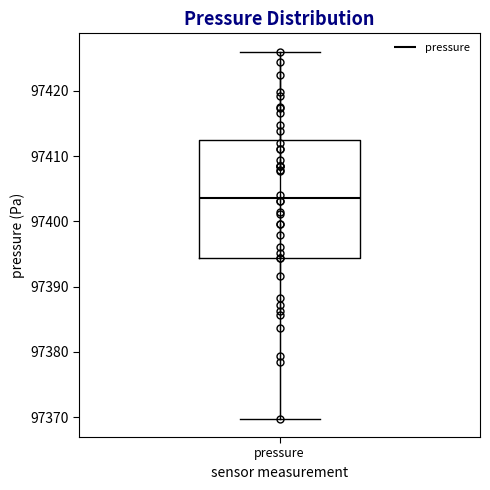

Transcribe this box plot: give where the median line is, the range the box spans, and where the two whiskers end, as read against the y-axis. The values are not printed on the chart, so give them approximately, as read against the axis.

median 97404, box 97394 to 97413, whiskers 97370 to 97426